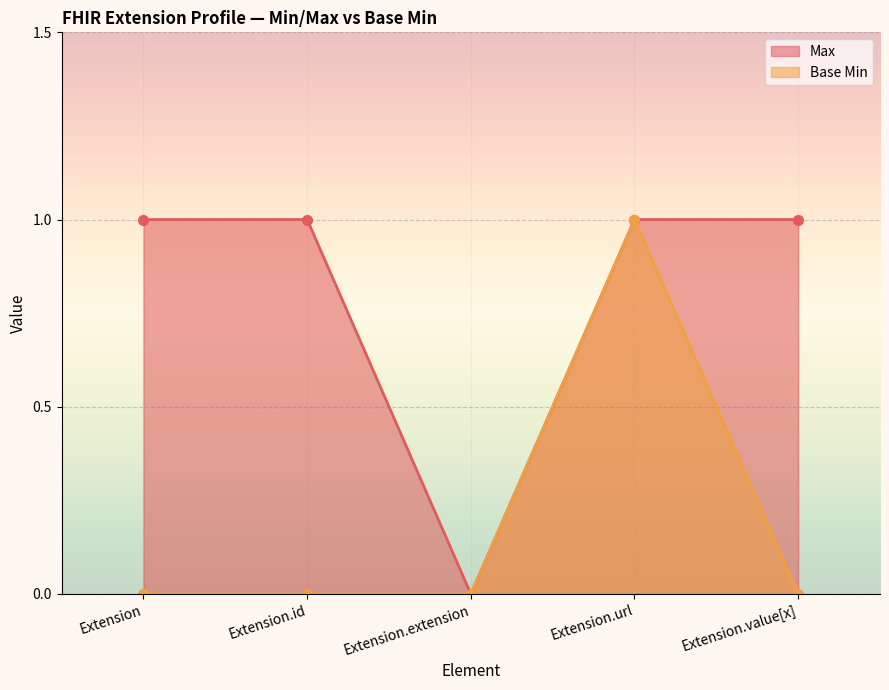

True or false: Max and Base Min cross at least once.

False